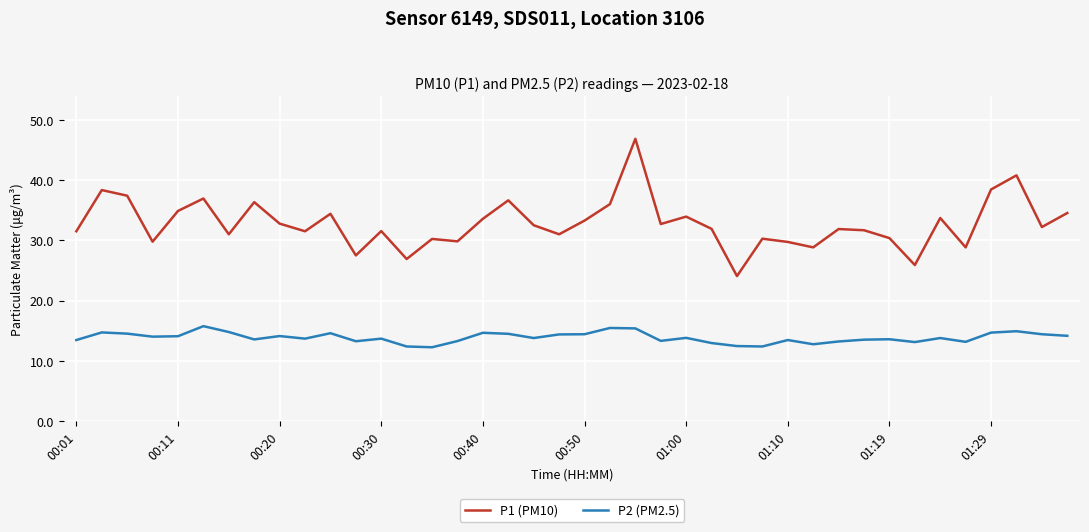

What is the minimum value for P2 (PM2.5)?

12.3